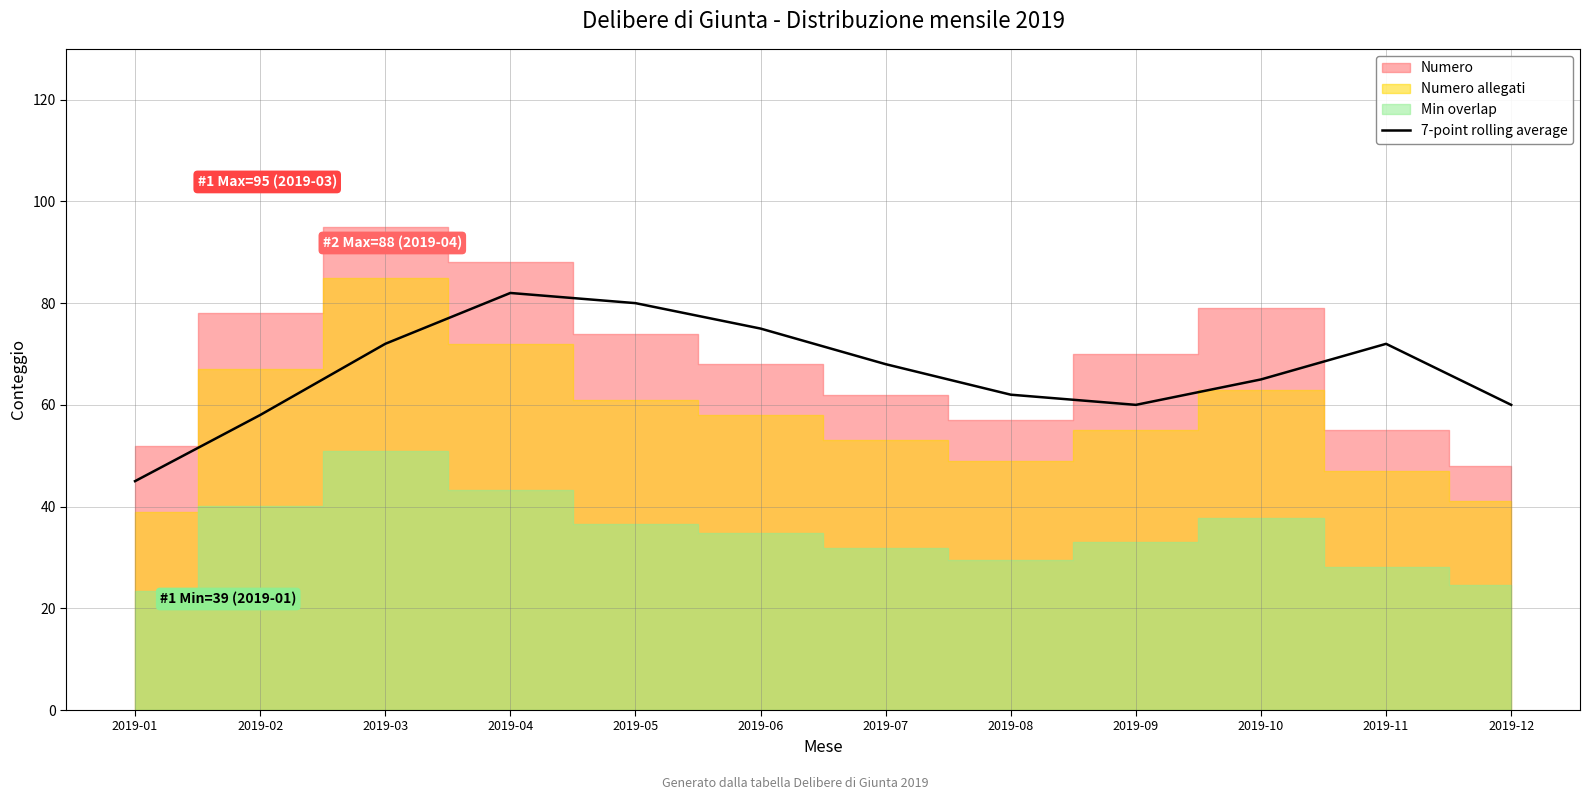

What is the value of the 12th point from the left?

60